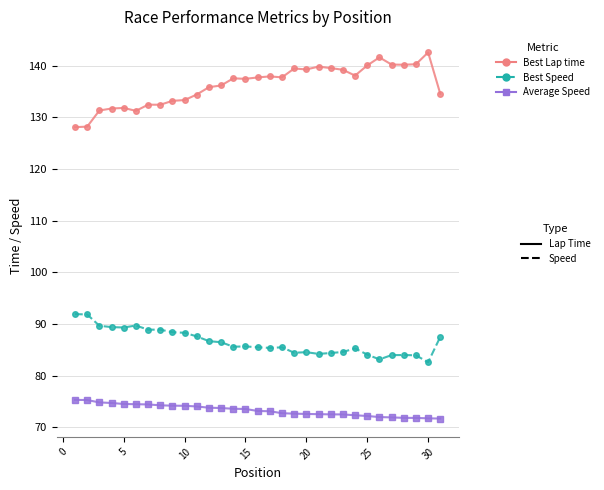

What is the maximum value shown in the chart?

142.6